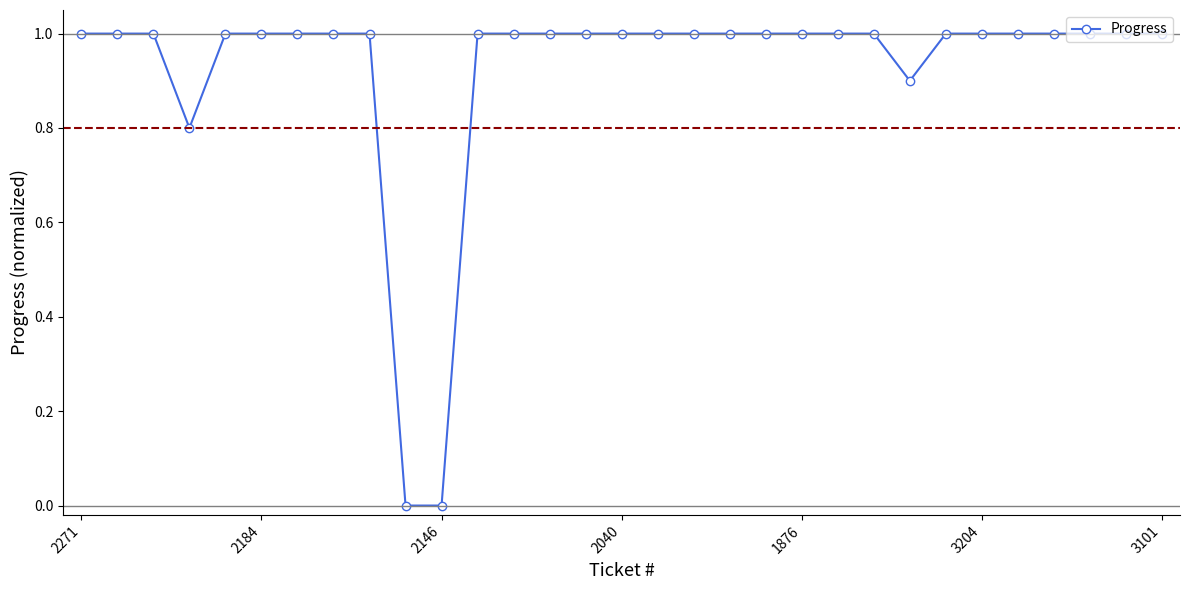

What is the greatest value displayed?

1.0